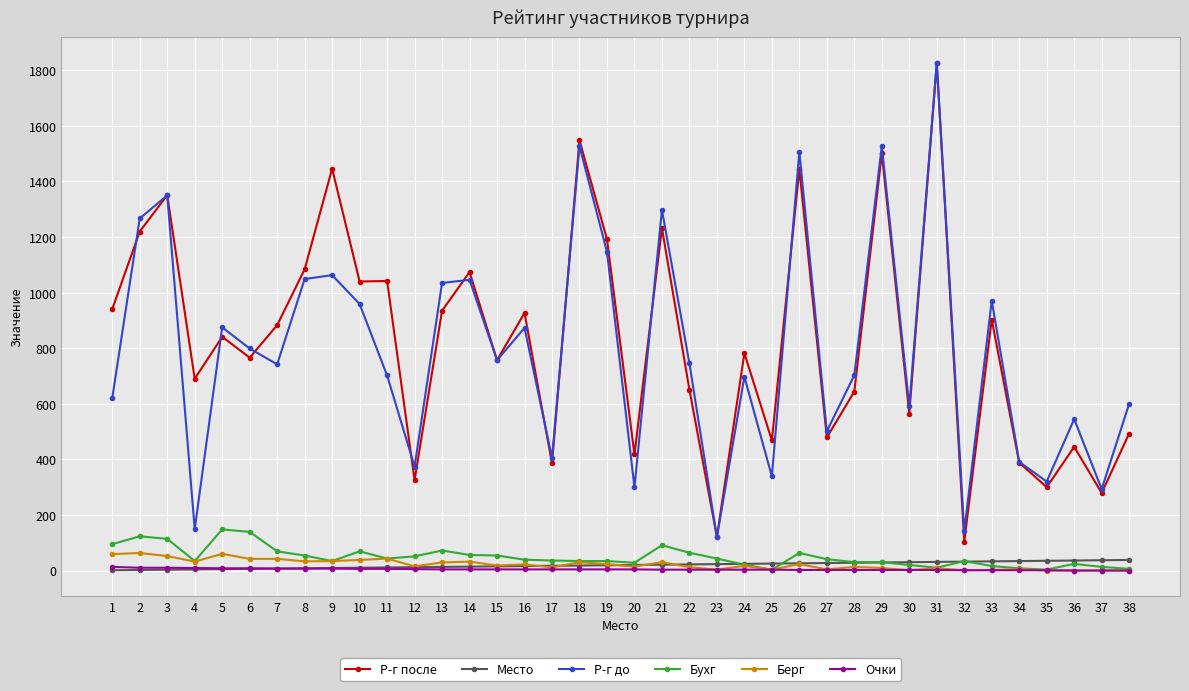

At how many categories does at least one series exceed 815?

19